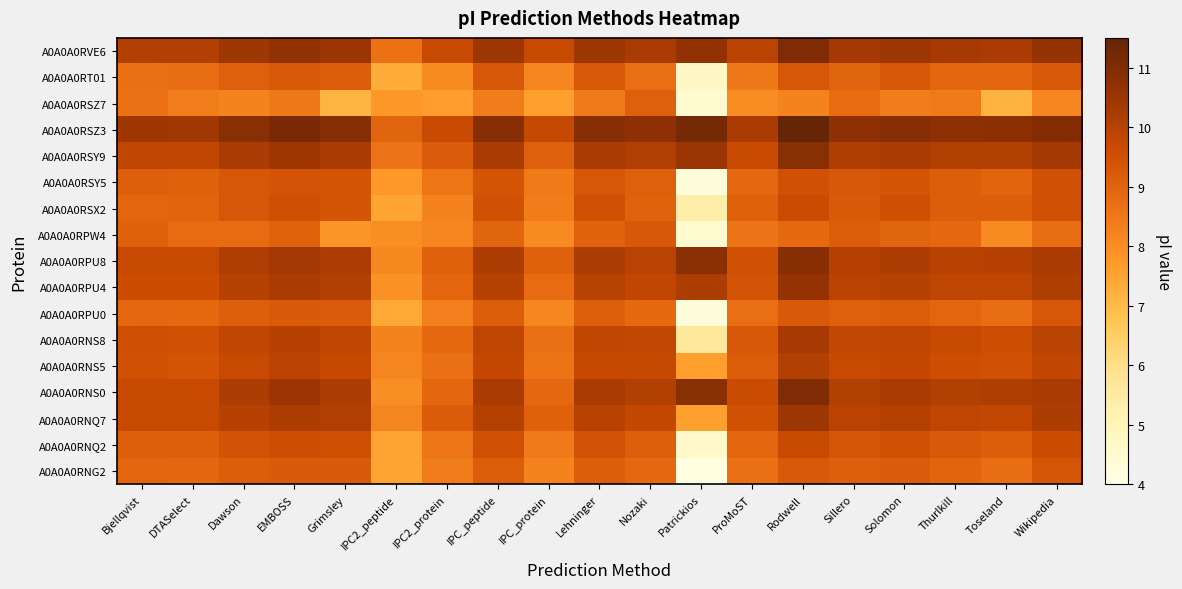

Reading right to left, transcribe all the data shown in this chart.

A0A0A0RNG2: Wikipedia=9.4	Toseland=8.8	Thurlkill=9.0	Solomon=9.2	Sillero=9.1	Rodwell=9.3	ProMoST=8.7	Patrickios=4.1	Nozaki=8.9	Lehninger=9.1	IPC_protein=8.3	IPC_peptide=9.2	IPC2_protein=8.4	IPC2_peptide=7.5	Grimsley=9.2	EMBOSS=9.2	Dawson=9.2	DTASelect=8.9	Bjellqvist=8.9
A0A0A0RNQ2: Wikipedia=9.6	Toseland=9.2	Thurlkill=9.3	Solomon=9.5	Sillero=9.3	Rodwell=9.7	ProMoST=8.9	Patrickios=4.6	Nozaki=9.1	Lehninger=9.4	IPC_protein=8.4	IPC_peptide=9.5	IPC2_protein=8.6	IPC2_peptide=7.5	Grimsley=9.5	EMBOSS=9.6	Dawson=9.4	DTASelect=9.1	Bjellqvist=9.1
A0A0A0RNQ7: Wikipedia=10.2	Toseland=9.8	Thurlkill=9.9	Solomon=10.0	Sillero=9.9	Rodwell=10.5	ProMoST=9.5	Patrickios=7.6	Nozaki=9.8	Lehninger=10.0	IPC_protein=9.1	IPC_peptide=10.0	IPC2_protein=9.2	IPC2_peptide=8.2	Grimsley=10.1	EMBOSS=10.2	Dawson=10.0	DTASelect=9.7	Bjellqvist=9.7
A0A0A0RNS0: Wikipedia=10.2	Toseland=10.1	Thurlkill=10.1	Solomon=10.2	Sillero=10.1	Rodwell=11.0	ProMoST=9.6	Patrickios=10.8	Nozaki=10.1	Lehninger=10.2	IPC_protein=8.9	IPC_peptide=10.2	IPC2_protein=8.9	IPC2_peptide=8.0	Grimsley=10.2	EMBOSS=10.5	Dawson=10.2	DTASelect=9.7	Bjellqvist=9.7
A0A0A0RNS5: Wikipedia=9.8	Toseland=9.5	Thurlkill=9.6	Solomon=9.8	Sillero=9.7	Rodwell=10.1	ProMoST=9.2	Patrickios=7.6	Nozaki=9.7	Lehninger=9.7	IPC_protein=8.6	IPC_peptide=9.8	IPC2_protein=8.7	IPC2_peptide=8.2	Grimsley=9.7	EMBOSS=9.9	Dawson=9.7	DTASelect=9.4	Bjellqvist=9.5
A0A0A0RNS8: Wikipedia=10.0	Toseland=9.6	Thurlkill=9.7	Solomon=9.8	Sillero=9.8	Rodwell=10.3	ProMoST=9.3	Patrickios=5.6	Nozaki=9.8	Lehninger=9.8	IPC_protein=8.7	IPC_peptide=9.8	IPC2_protein=8.9	IPC2_peptide=8.3	Grimsley=9.9	EMBOSS=10.0	Dawson=9.8	DTASelect=9.5	Bjellqvist=9.5
A0A0A0RPU0: Wikipedia=9.3	Toseland=8.8	Thurlkill=8.9	Solomon=9.2	Sillero=9.1	Rodwell=9.3	ProMoST=8.7	Patrickios=4.3	Nozaki=8.8	Lehninger=9.1	IPC_protein=8.2	IPC_peptide=9.2	IPC2_protein=8.3	IPC2_peptide=7.4	Grimsley=9.2	EMBOSS=9.2	Dawson=9.1	DTASelect=8.9	Bjellqvist=8.9
A0A0A0RPU4: Wikipedia=10.1	Toseland=9.9	Thurlkill=9.9	Solomon=10.0	Sillero=9.9	Rodwell=10.6	ProMoST=9.4	Patrickios=10.2	Nozaki=9.8	Lehninger=10.0	IPC_protein=8.8	IPC_peptide=10.0	IPC2_protein=8.9	IPC2_peptide=7.9	Grimsley=10.1	EMBOSS=10.2	Dawson=10.0	DTASelect=9.6	Bjellqvist=9.6
A0A0A0RPU8: Wikipedia=10.2	Toseland=10.0	Thurlkill=10.0	Solomon=10.2	Sillero=10.0	Rodwell=10.9	ProMoST=9.5	Patrickios=10.8	Nozaki=10.0	Lehninger=10.2	IPC_protein=9.0	IPC_peptide=10.2	IPC2_protein=9.0	IPC2_peptide=8.1	Grimsley=10.2	EMBOSS=10.4	Dawson=10.1	DTASelect=9.7	Bjellqvist=9.7
A0A0A0RPW4: Wikipedia=8.8	Toseland=8.1	Thurlkill=8.9	Solomon=9.0	Sillero=9.2	Rodwell=8.9	ProMoST=8.6	Patrickios=4.4	Nozaki=9.3	Lehninger=9.0	IPC_protein=8.1	IPC_peptide=9.0	IPC2_protein=8.2	IPC2_peptide=8.0	Grimsley=7.8	EMBOSS=9.0	Dawson=8.8	DTASelect=8.8	Bjellqvist=9.0
A0A0A0RSX2: Wikipedia=9.5	Toseland=9.2	Thurlkill=9.2	Solomon=9.5	Sillero=9.2	Rodwell=9.6	ProMoST=9.0	Patrickios=5.3	Nozaki=9.0	Lehninger=9.5	IPC_protein=8.4	IPC_peptide=9.5	IPC2_protein=8.3	IPC2_peptide=7.5	Grimsley=9.4	EMBOSS=9.5	Dawson=9.3	DTASelect=9.0	Bjellqvist=8.9
A0A0A0RSY5: Wikipedia=9.5	Toseland=9.0	Thurlkill=9.1	Solomon=9.4	Sillero=9.3	Rodwell=9.5	ProMoST=8.9	Patrickios=4.3	Nozaki=9.1	Lehninger=9.3	IPC_protein=8.5	IPC_peptide=9.4	IPC2_protein=8.6	IPC2_peptide=7.7	Grimsley=9.4	EMBOSS=9.4	Dawson=9.3	DTASelect=9.1	Bjellqvist=9.1
A0A0A0RSY9: Wikipedia=10.3	Toseland=10.1	Thurlkill=10.1	Solomon=10.2	Sillero=10.1	Rodwell=10.8	ProMoST=9.7	Patrickios=10.5	Nozaki=10.1	Lehninger=10.2	IPC_protein=9.1	IPC_peptide=10.2	IPC2_protein=9.2	IPC2_peptide=8.6	Grimsley=10.3	EMBOSS=10.5	Dawson=10.2	DTASelect=9.8	Bjellqvist=9.9
A0A0A0RSZ3: Wikipedia=10.9	Toseland=10.8	Thurlkill=10.7	Solomon=10.9	Sillero=10.8	Rodwell=11.5	ProMoST=10.2	Patrickios=11.2	Nozaki=10.7	Lehninger=10.9	IPC_protein=9.7	IPC_peptide=10.9	IPC2_protein=9.7	IPC2_peptide=9.0	Grimsley=10.9	EMBOSS=11.1	Dawson=10.8	DTASelect=10.4	Bjellqvist=10.4
A0A0A0RSZ7: Wikipedia=8.2	Toseland=7.2	Thurlkill=8.4	Solomon=8.4	Sillero=8.8	Rodwell=8.3	ProMoST=8.1	Patrickios=4.5	Nozaki=9.1	Lehninger=8.4	IPC_protein=7.6	IPC_peptide=8.4	IPC2_protein=7.7	IPC2_peptide=7.8	Grimsley=7.1	EMBOSS=8.5	Dawson=8.3	DTASelect=8.4	Bjellqvist=8.7
A0A0A0RT01: Wikipedia=9.3	Toseland=8.9	Thurlkill=8.9	Solomon=9.3	Sillero=9.0	Rodwell=9.3	ProMoST=8.5	Patrickios=4.7	Nozaki=8.7	Lehninger=9.3	IPC_protein=8.2	IPC_peptide=9.3	IPC2_protein=8.1	IPC2_peptide=7.3	Grimsley=9.2	EMBOSS=9.3	Dawson=9.1	DTASelect=8.8	Bjellqvist=8.7
A0A0A0RVE6: Wikipedia=10.6	Toseland=10.3	Thurlkill=10.3	Solomon=10.5	Sillero=10.3	Rodwell=11.0	ProMoST=9.9	Patrickios=10.7	Nozaki=10.2	Lehninger=10.4	IPC_protein=9.7	IPC_peptide=10.5	IPC2_protein=9.7	IPC2_peptide=8.7	Grimsley=10.5	EMBOSS=10.7	Dawson=10.4	DTASelect=10.1	Bjellqvist=10.1